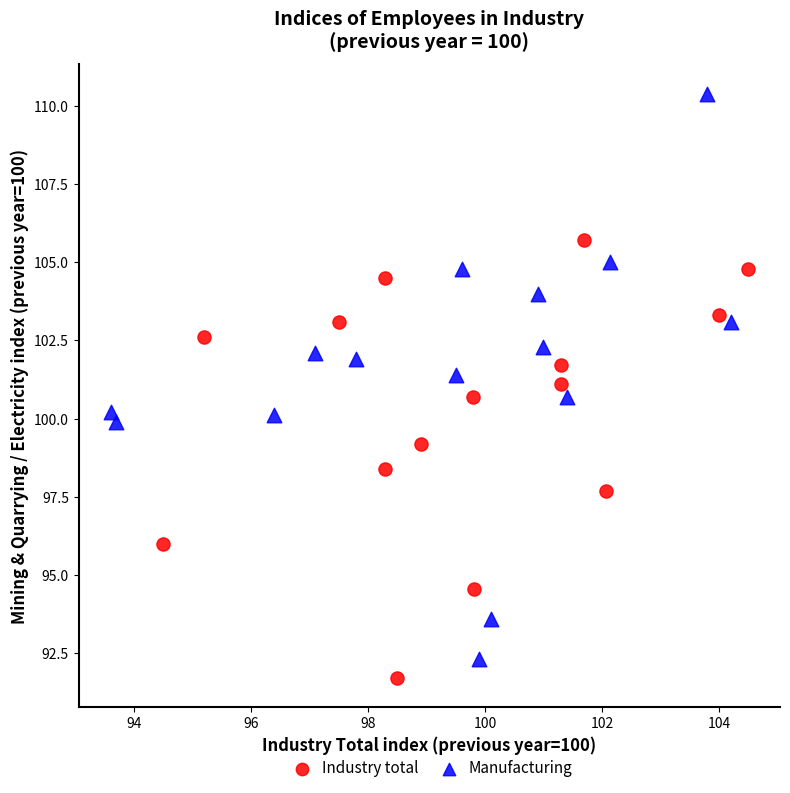

Which series has the largest Y range (max minus min)?

Manufacturing